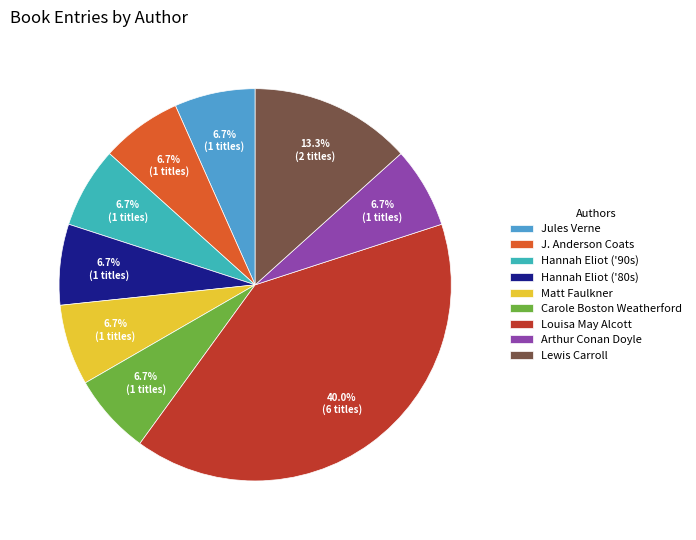

Which slice is the largest?

Louisa May Alcott